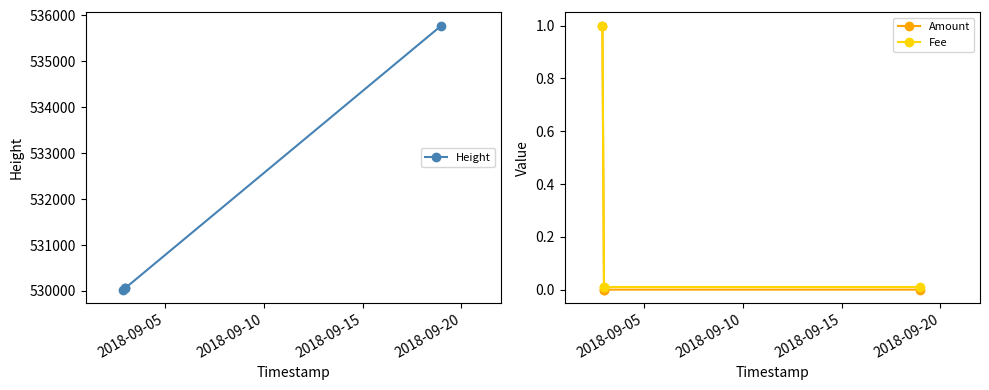

What is the difference between the maximum and minimum values in the Amount series?

1.0